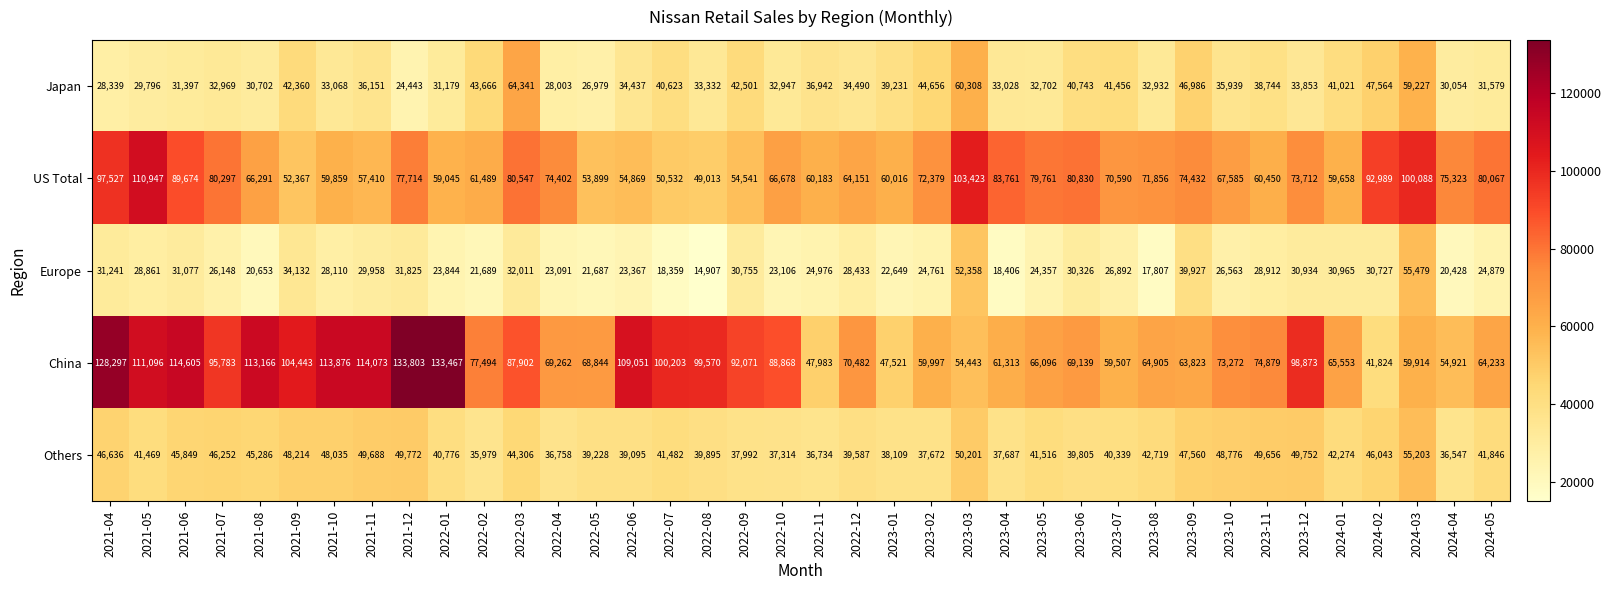

Count the number of categories in the chart.

38